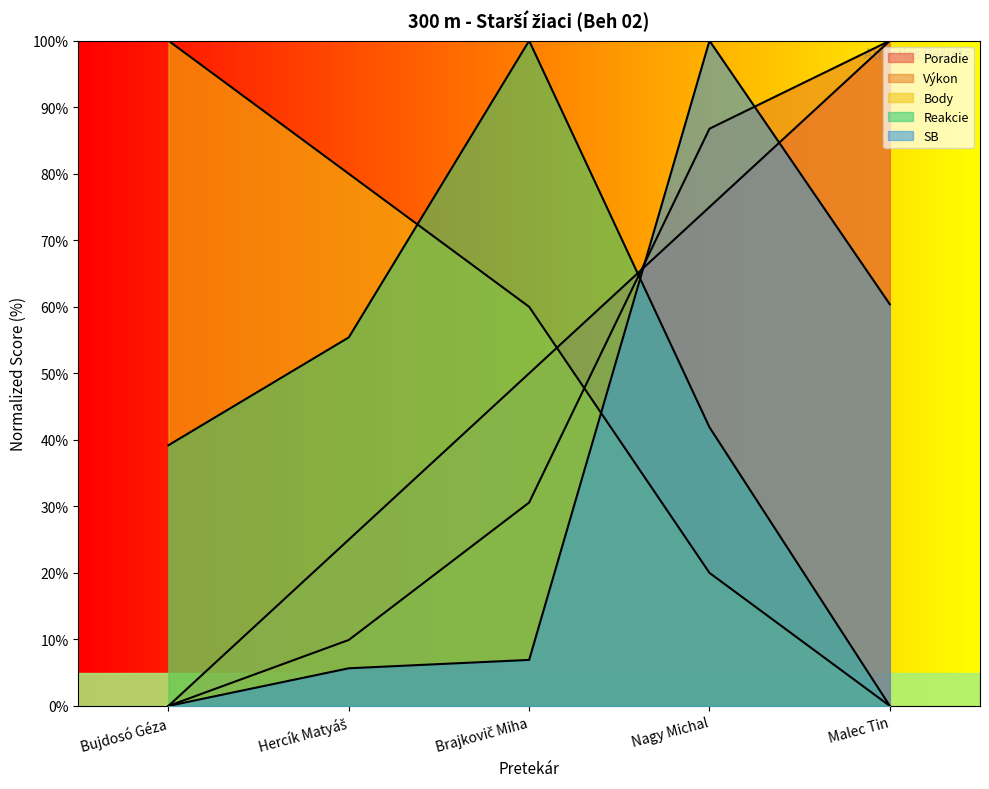

Rank the categories by Body value from highest to lowest.

Bujdosó Géza, Hercík Matyáš, Brajkovič Miha, Nagy Michal, Malec Tin